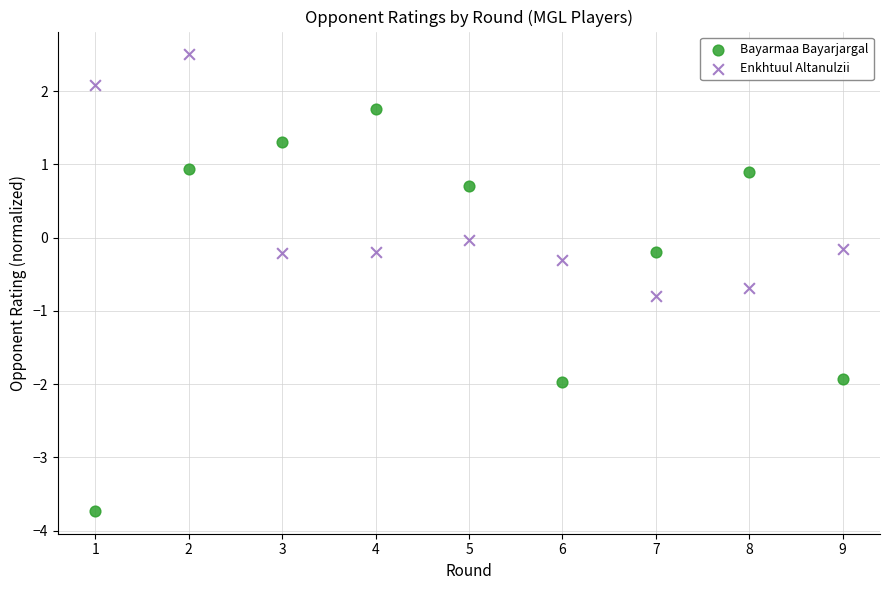

Which series has the widest spread of Y values?

Bayarmaa Bayarjargal